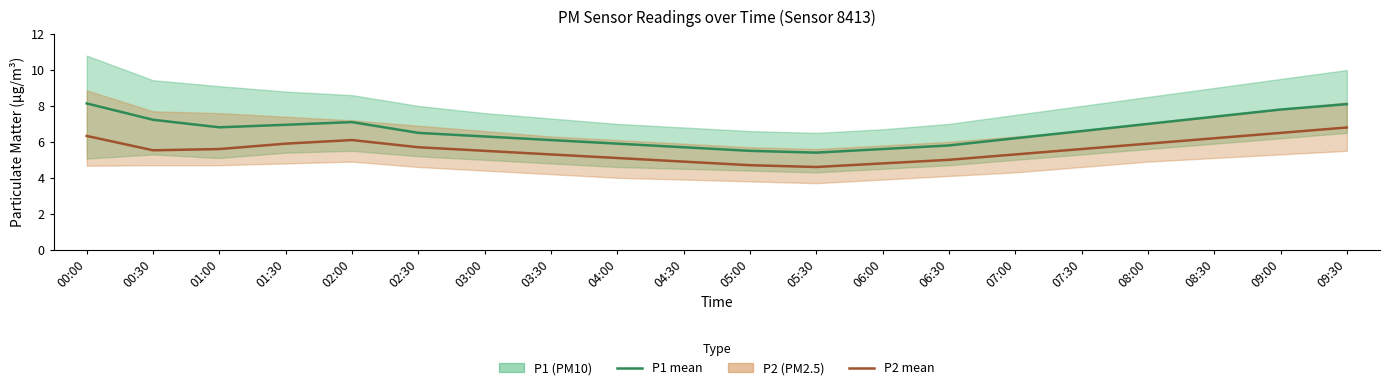

Is it true that P2 (PM2.5) mean equals 6.1 at 02:00?

True